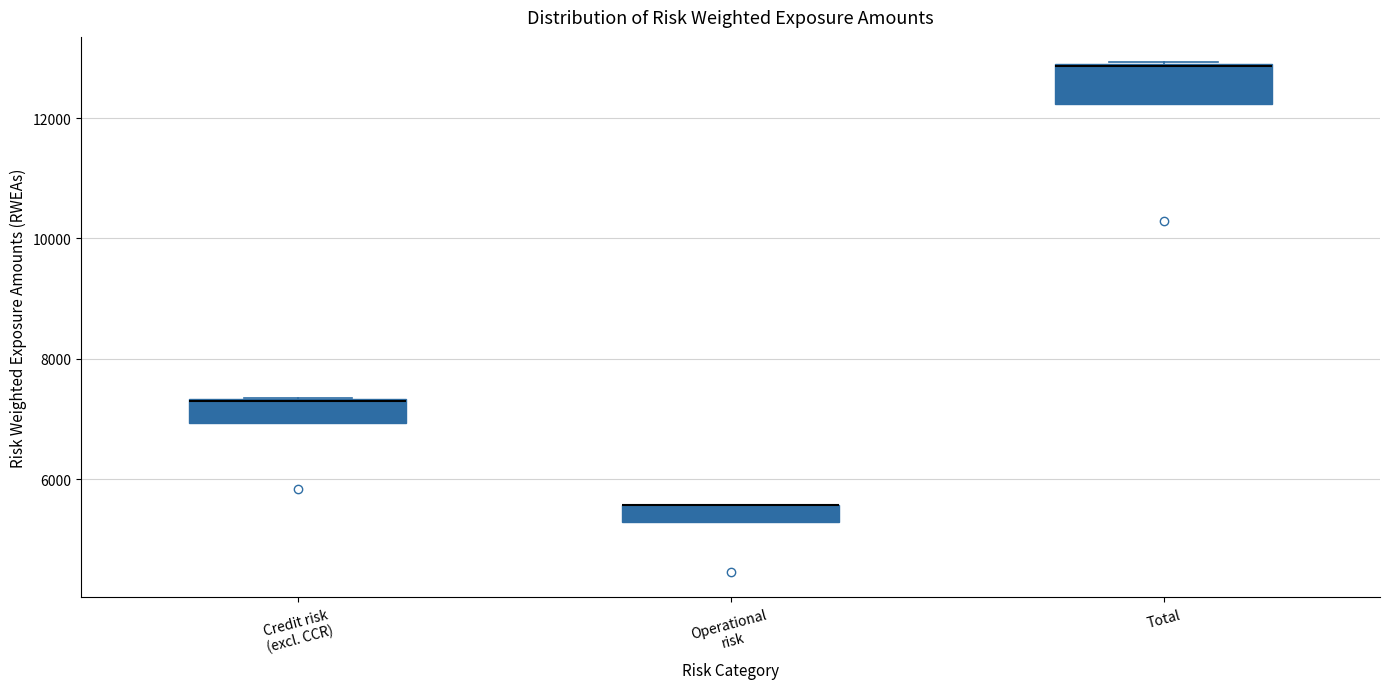

Which box is the tallest, from its lower edge to its upper edge?

Total